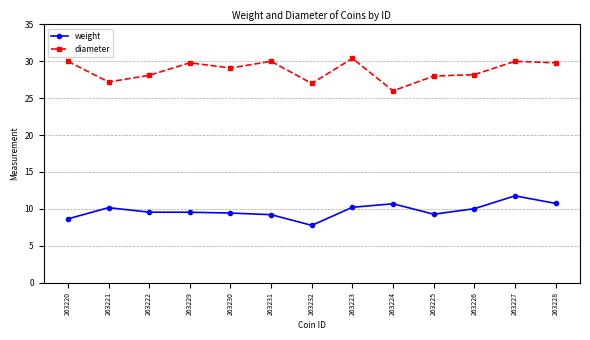

At which label does diameter reach its minimum?

263224